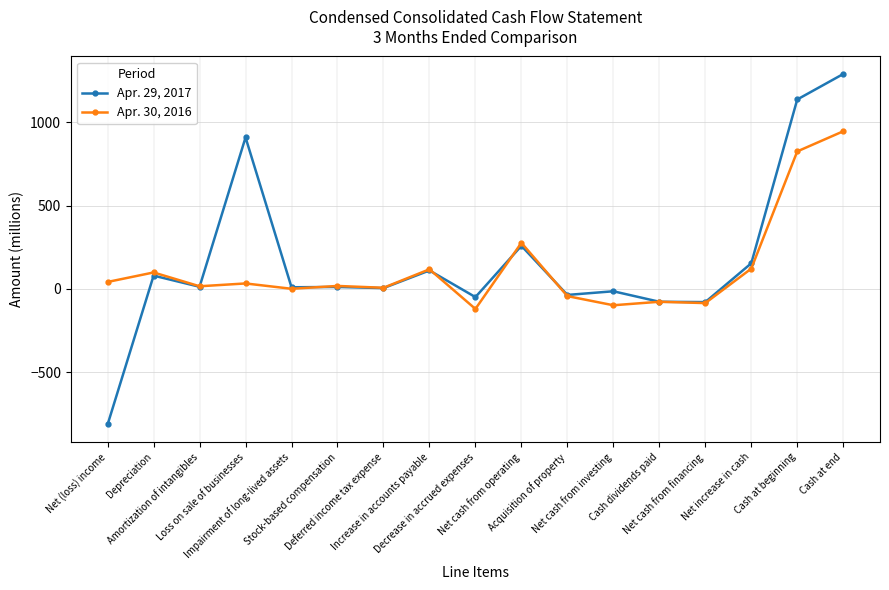

True or false: Apr. 29, 2017 and Apr. 30, 2016 cross at least once.

True